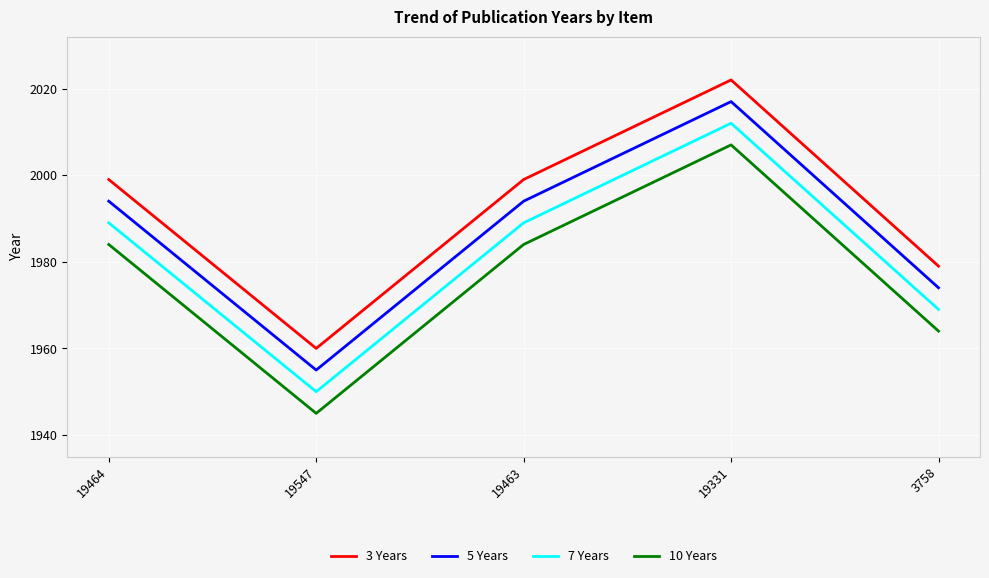

True or false: 5 Years has more than 1 interior local peaks.

False